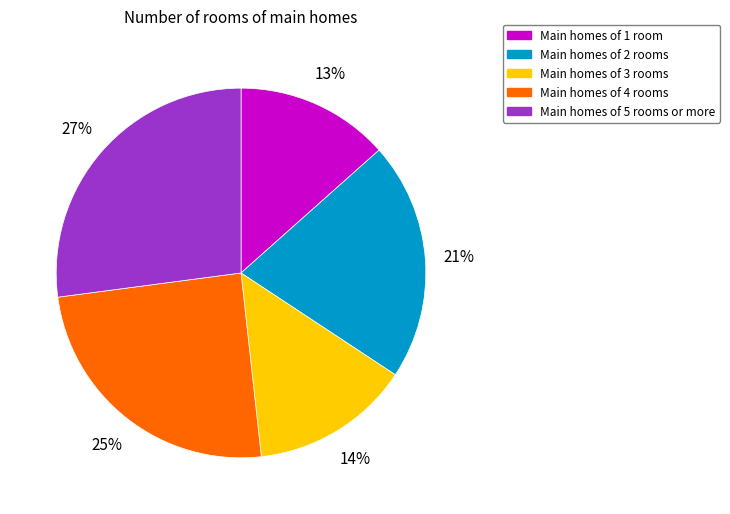

Do Main homes of 1 room and Main homes of 4 rooms together represent more than half of the pie?

No